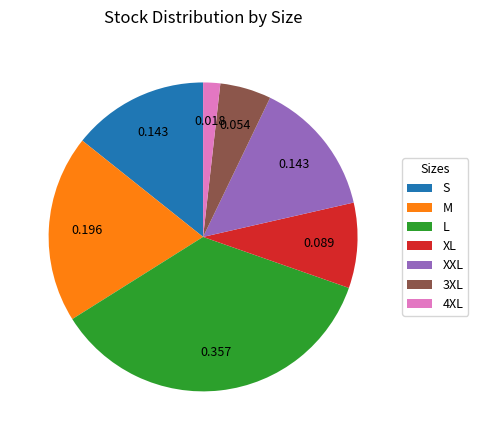

Do XL and XXL together represent more than half of the pie?

No